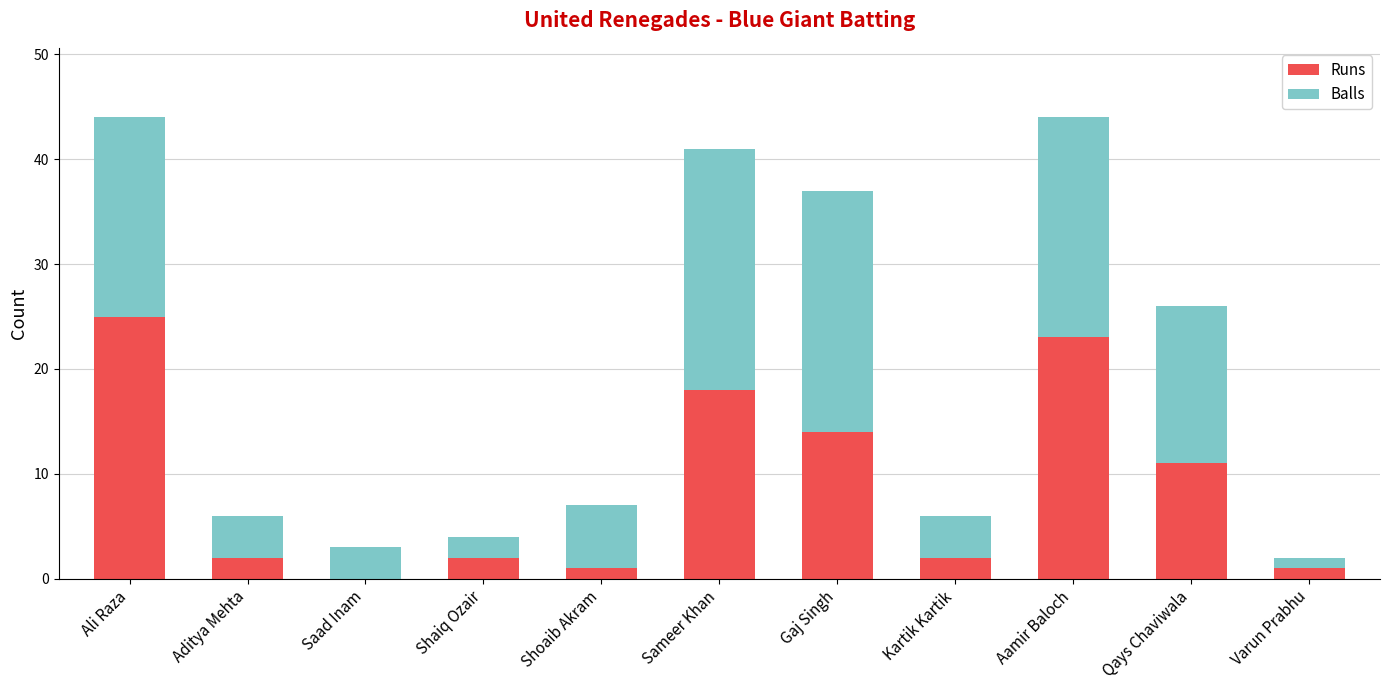

What are all the series names shown in the legend?

Runs, Balls